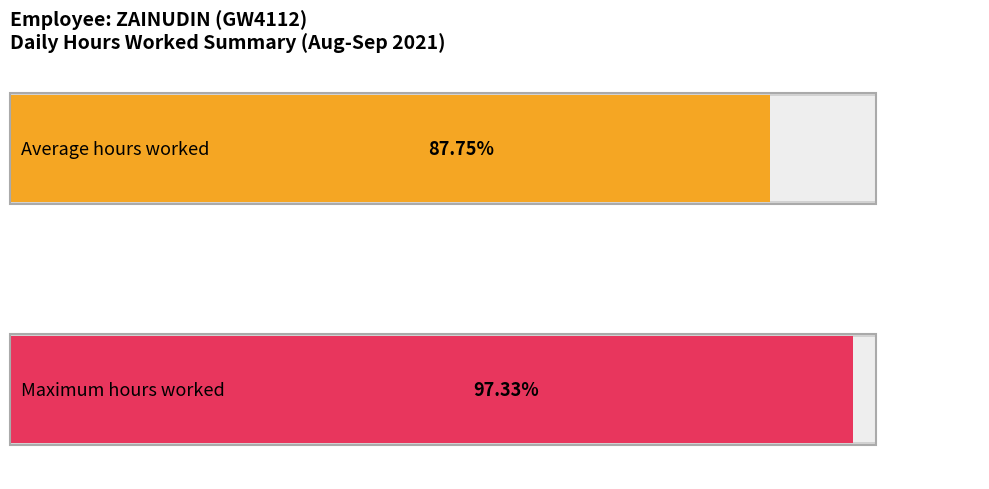

The value at 6-Mon is 17.5. True or false?

False